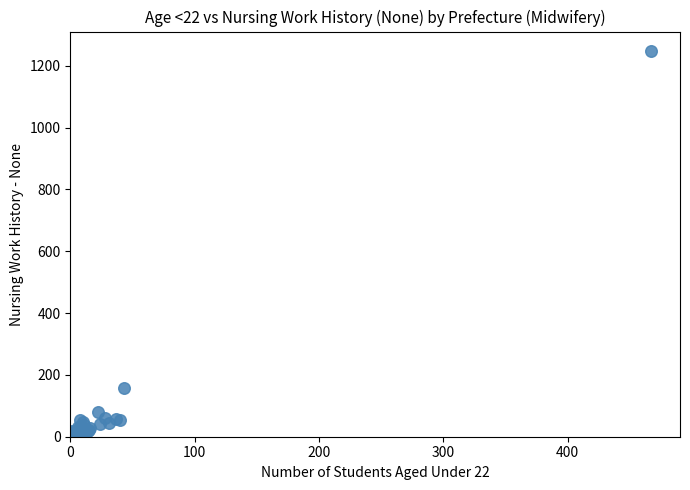

What Y value in the scatter plot is closest to 624?

158